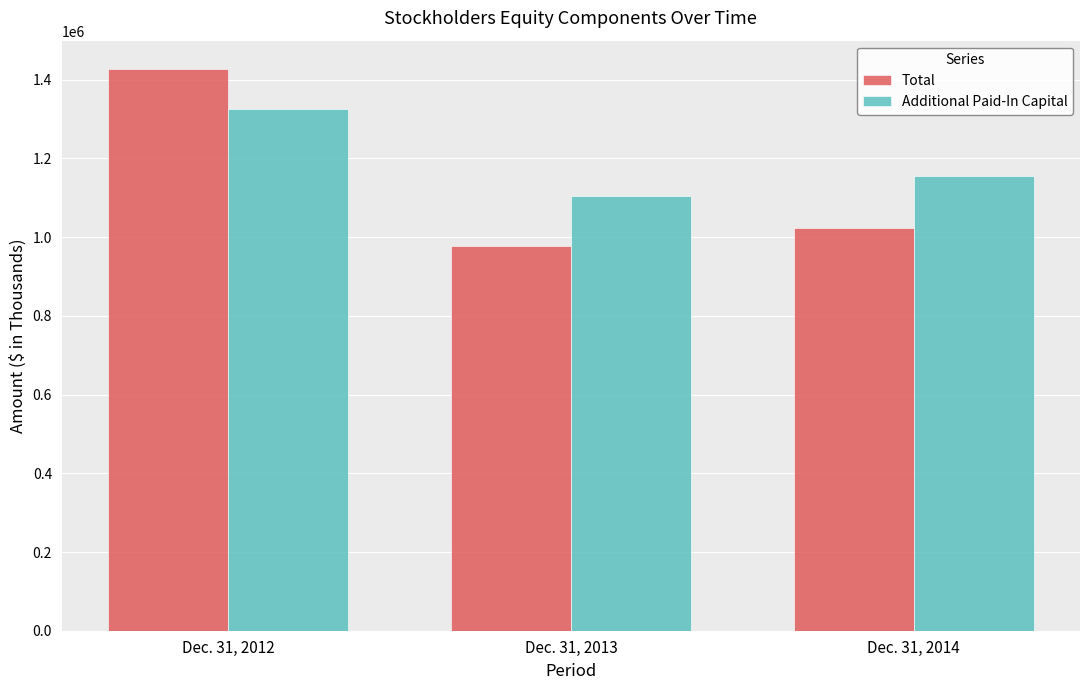

The Additional Paid-In Capital series shows 1326436 at Dec. 31, 2012. True or false?

True